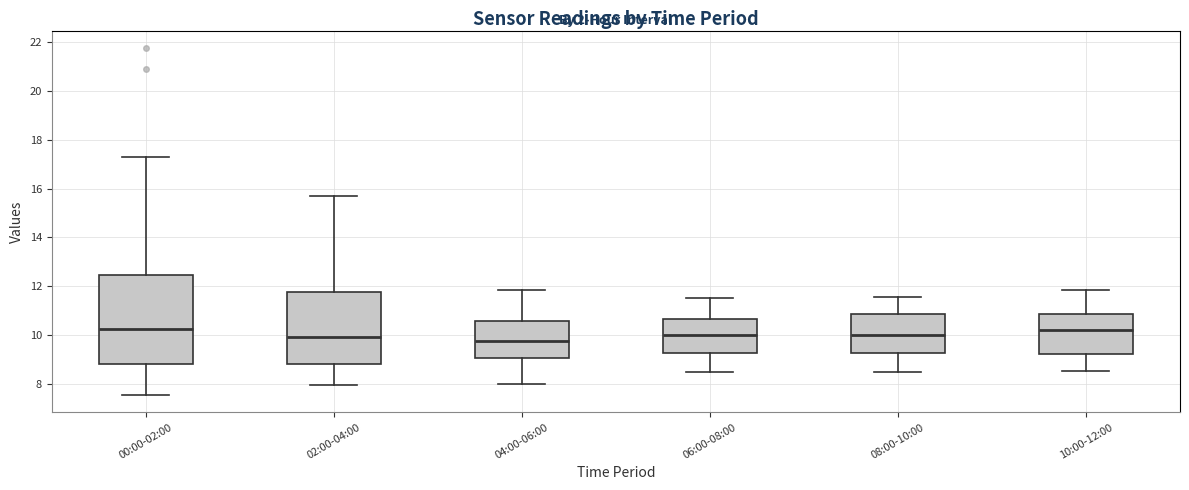

Where is the upper edge of the box for 02:00-04:00 on the y-axis? The values are not printed on the chart, so give them approximately, as read against the axis.

11.8